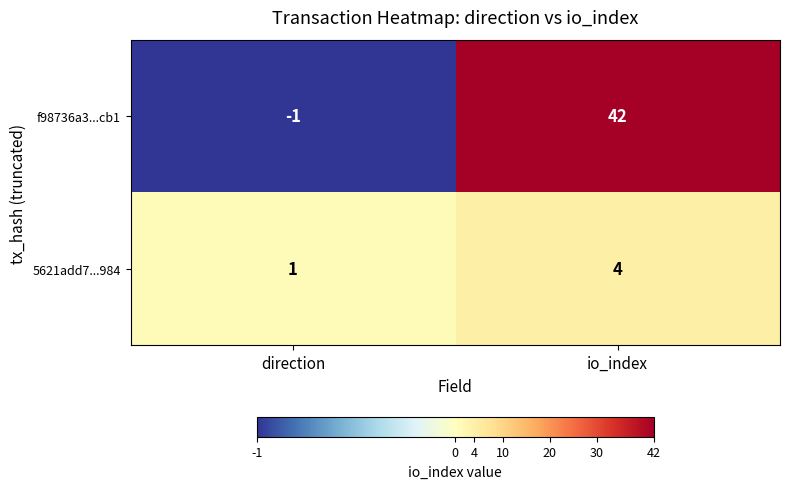

List the series in order of their overall mean, lowest first.

5621add7...984, f98736a3...cb1